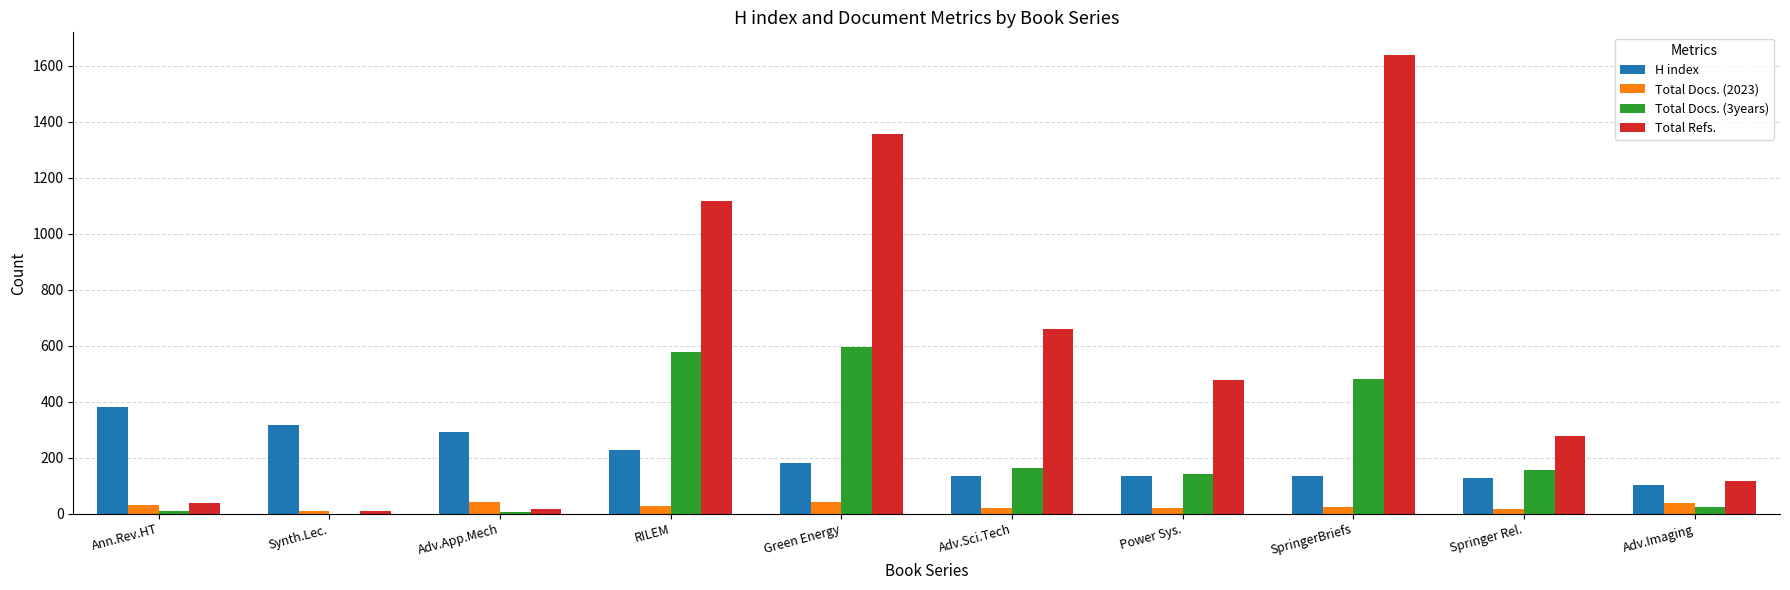

What is the greatest value displayed?

1638